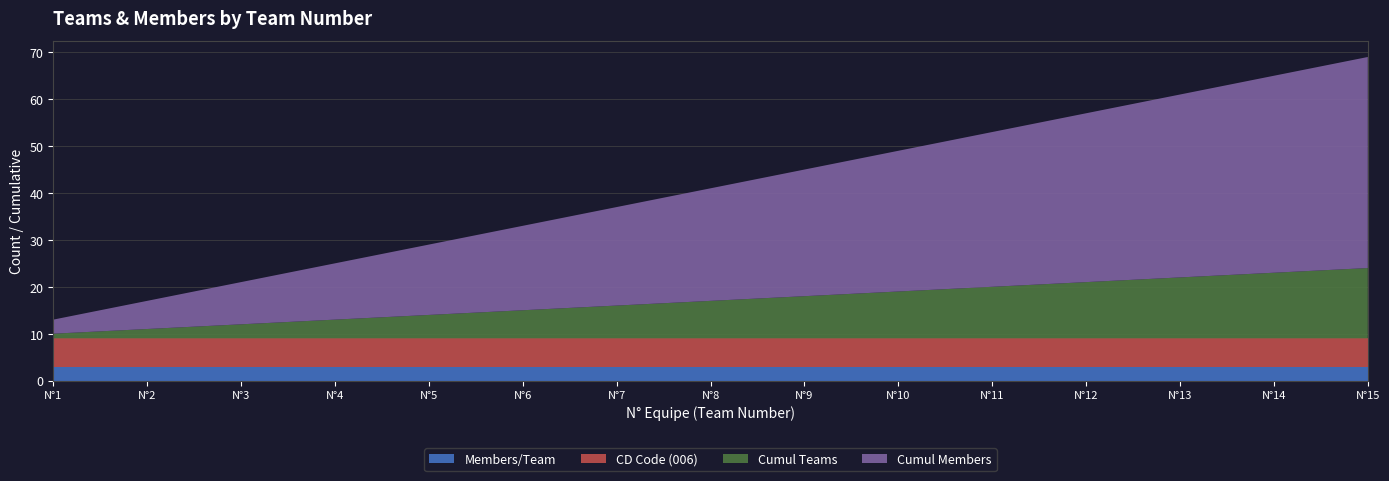

What is the lowest value of the Members/Team series?

3